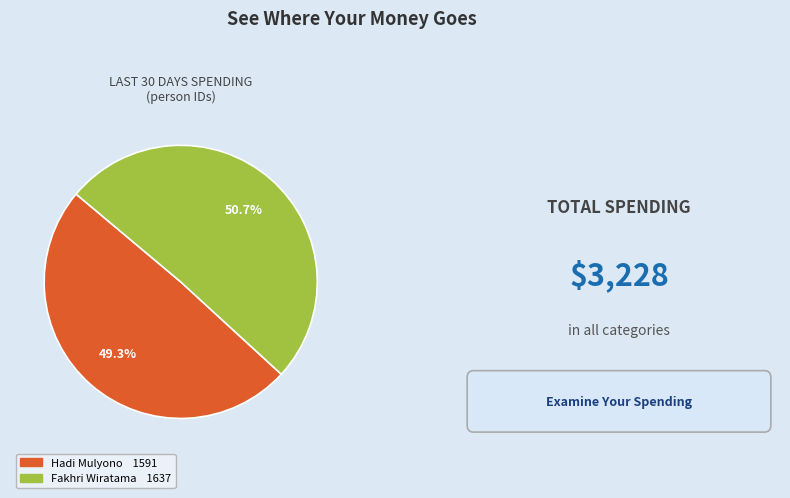

Is it true that Fakhri Wiratama is 51% of the pie?

True